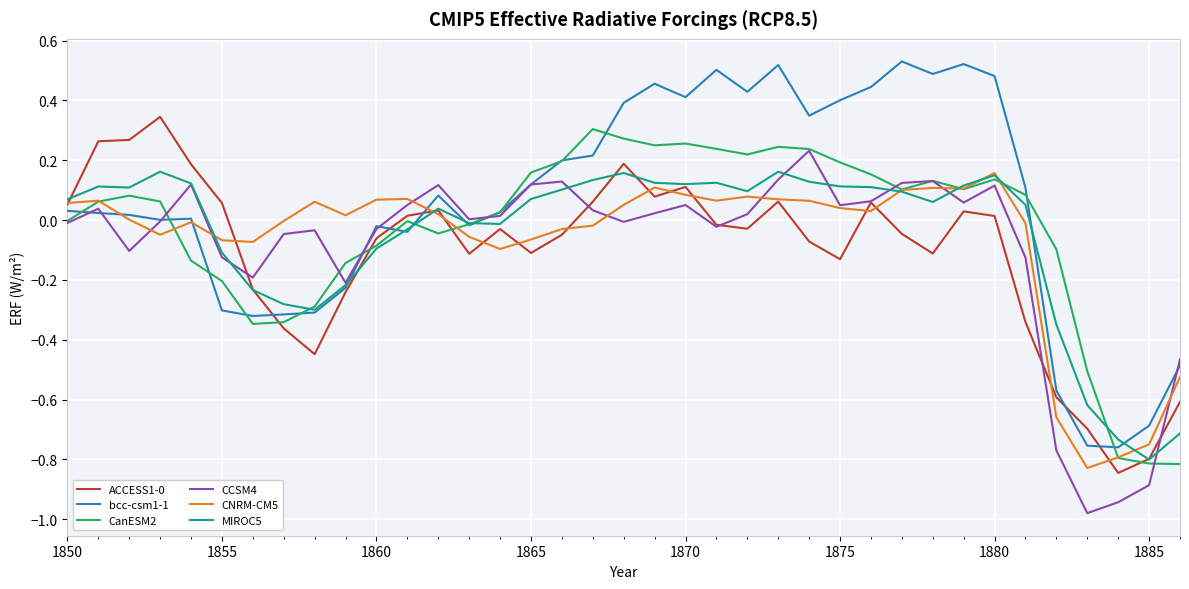

Which series has the largest range (max minus min)?

bcc-csm1-1